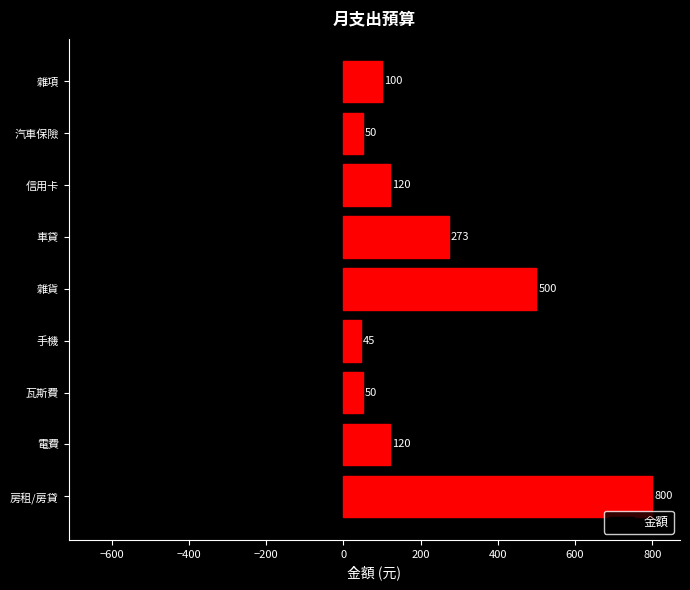

What value does the 金額 series have at 車貸, to the nearest 50?

250